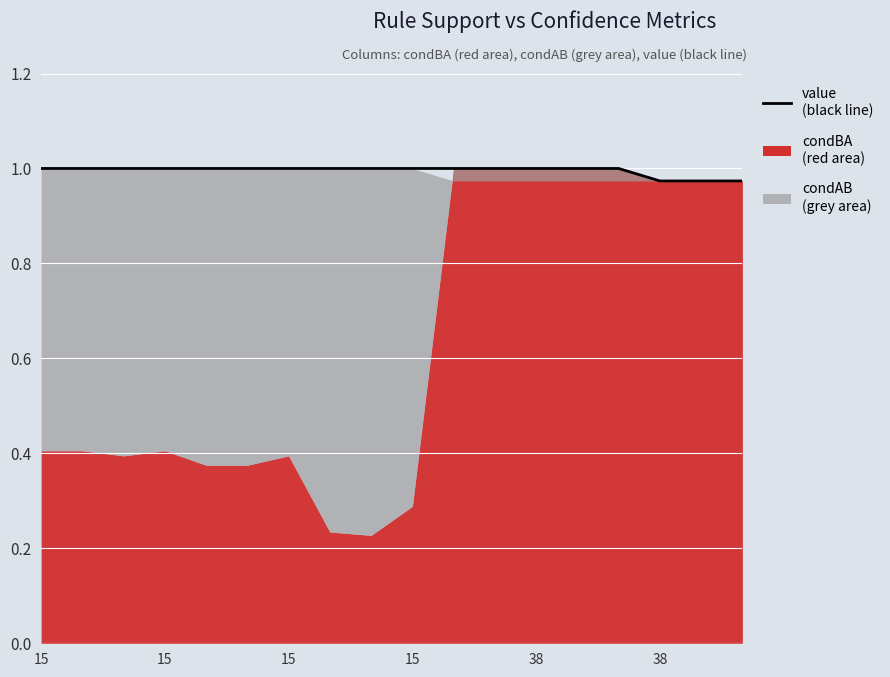

What is the label of the 1st point from the right?

17